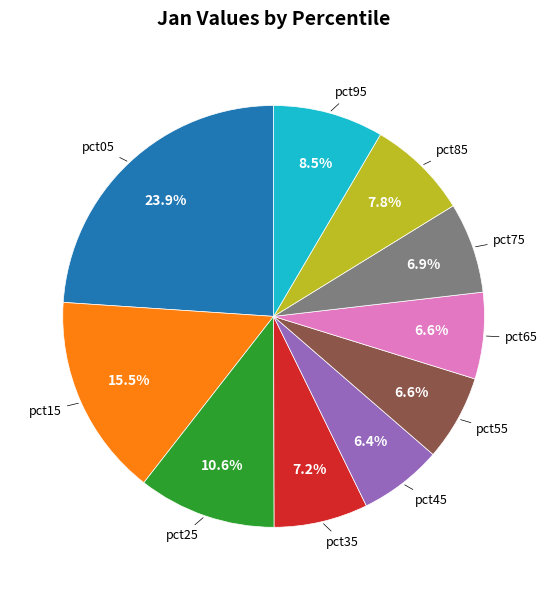

Does any single category account for the majority?

No